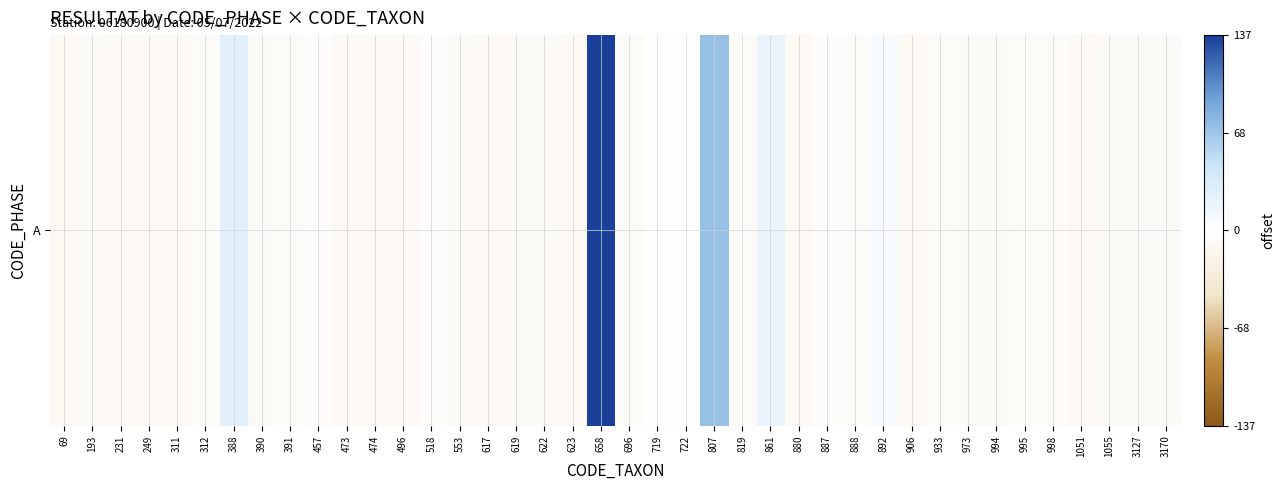

Between 887 and 994, which is larger?

887